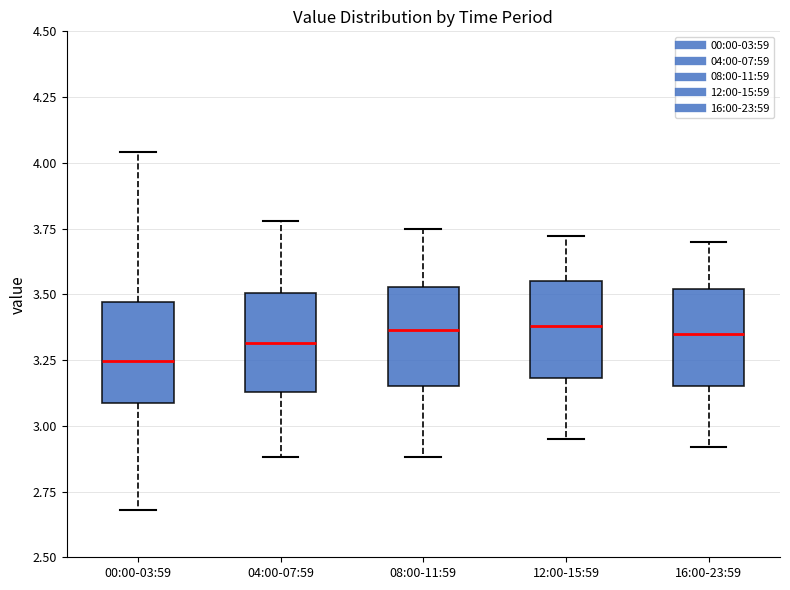

Reading left to right, read every box against the y-axis: the position of its median line, the range the box covers, and the ends of its whiskers. The values are not printed on the chart, so give them approximately, as read against the axis.

00:00-03:59: median 3.25, box 3.10 to 3.45, whiskers 2.70 to 4.05
04:00-07:59: median 3.30, box 3.15 to 3.50, whiskers 2.90 to 3.80
08:00-11:59: median 3.35, box 3.15 to 3.55, whiskers 2.90 to 3.75
12:00-15:59: median 3.40, box 3.20 to 3.55, whiskers 2.95 to 3.70
16:00-23:59: median 3.35, box 3.15 to 3.50, whiskers 2.90 to 3.70